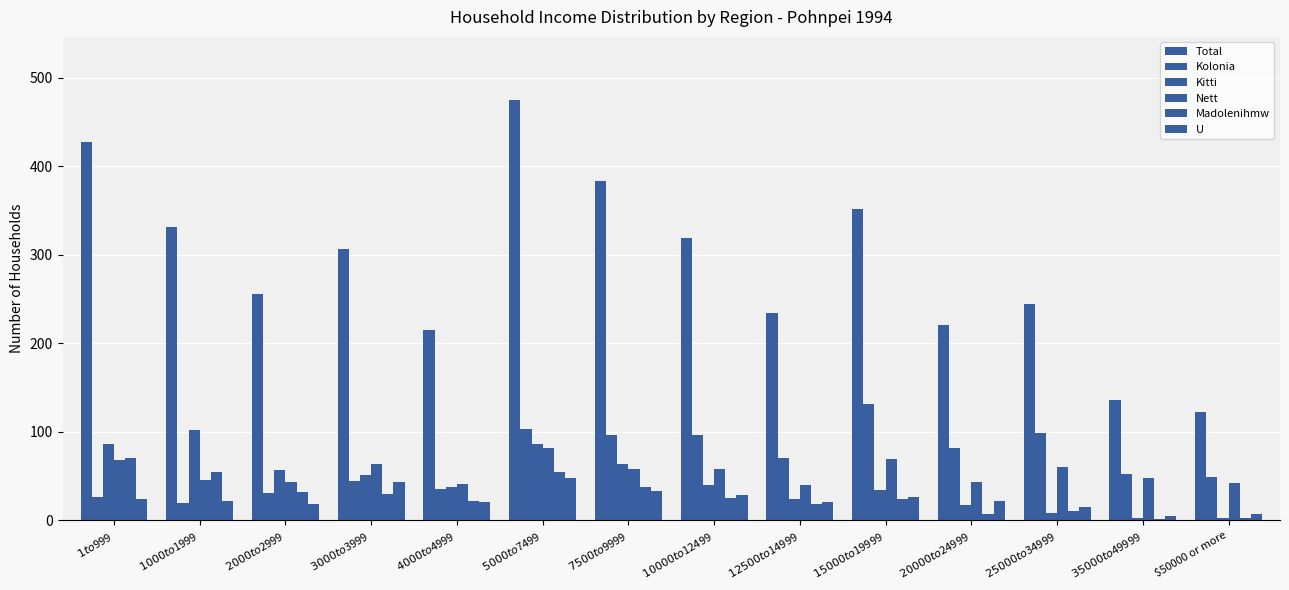

What is the difference between the Kolonia values at $25000 to $34999 and $2000 to $2999?

68